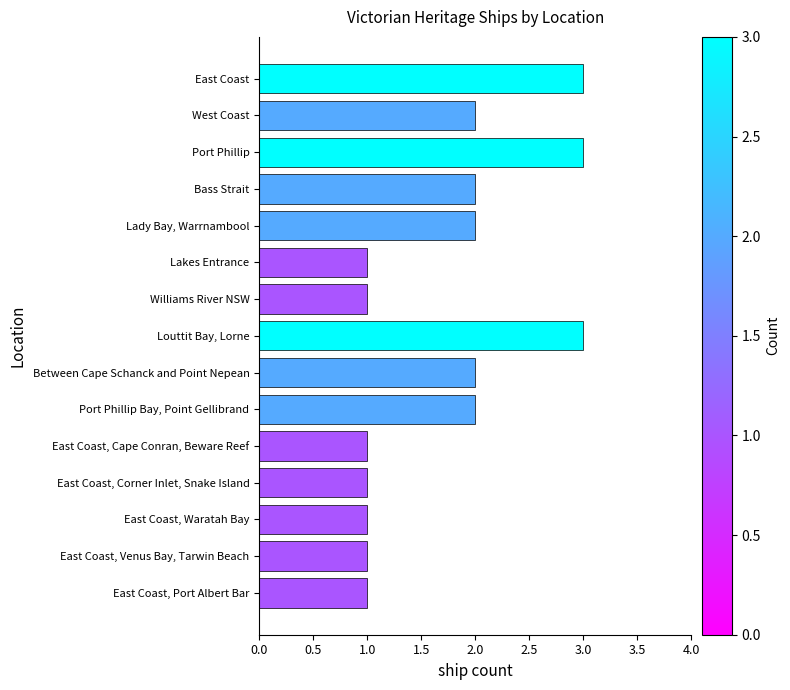

Count the values in the range 1 to 2.

12